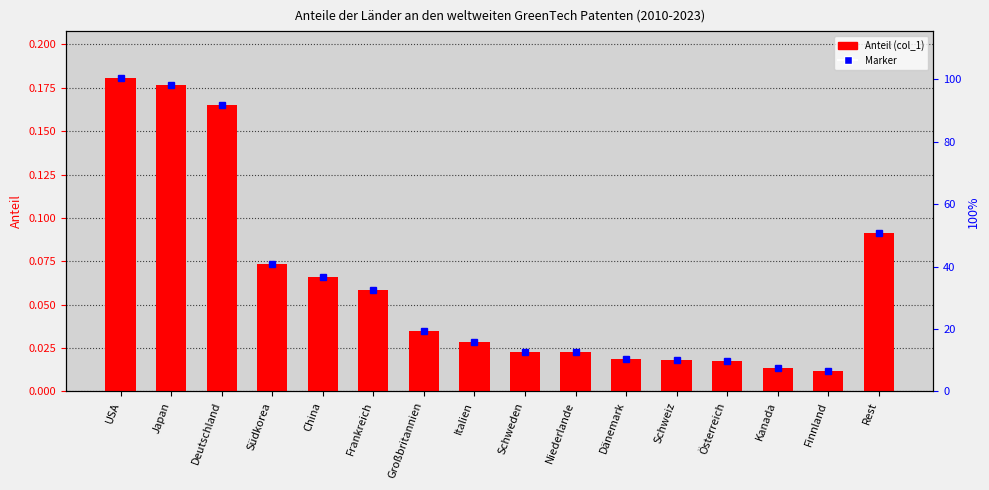

List the labels in order of value, smallest first.

Finnland, Kanada, Österreich, Schweiz, Dänemark, Niederlande, Schweden, Italien, Großbritannien, Frankreich, China, Südkorea, Rest, Deutschland, Japan, USA